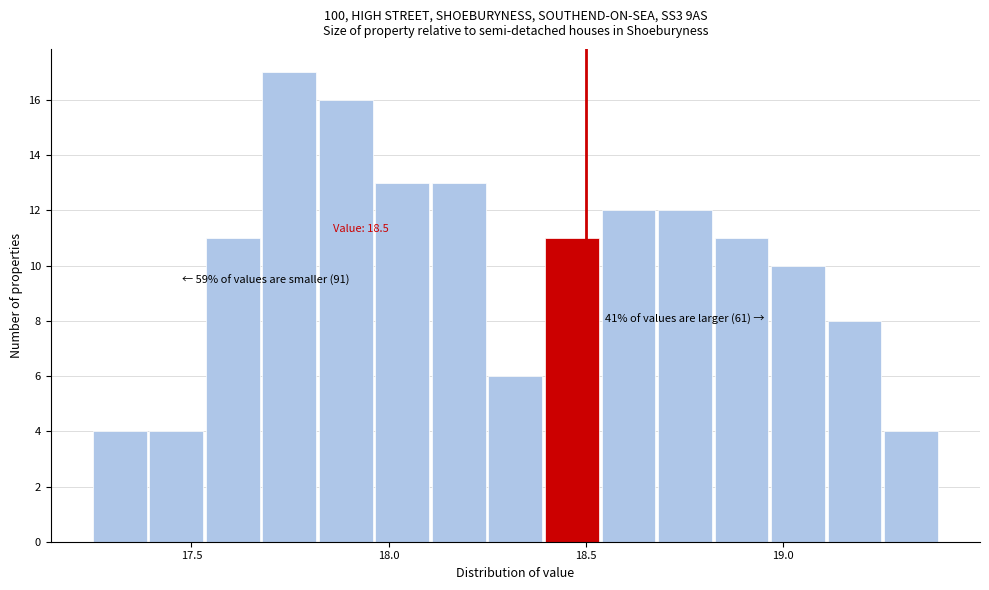

Read against the x-axis, roughly where is the centre of the tallest bar?

17.75